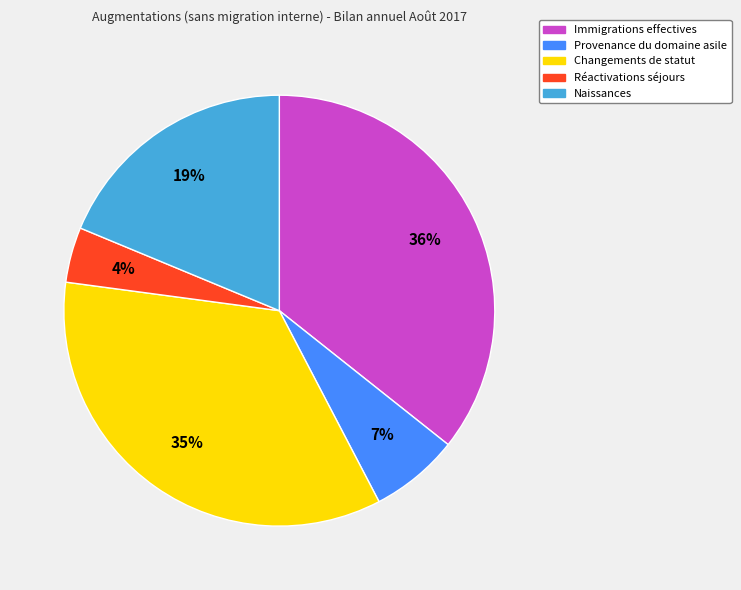

Which slice is the smallest?

Réactivations séjours